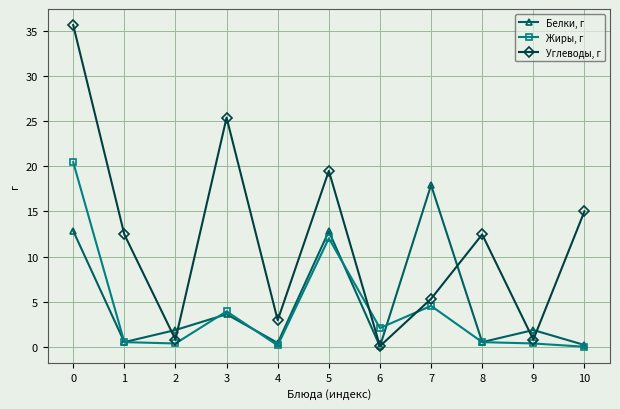

What is the sum of all Жиры, г values?

44.9